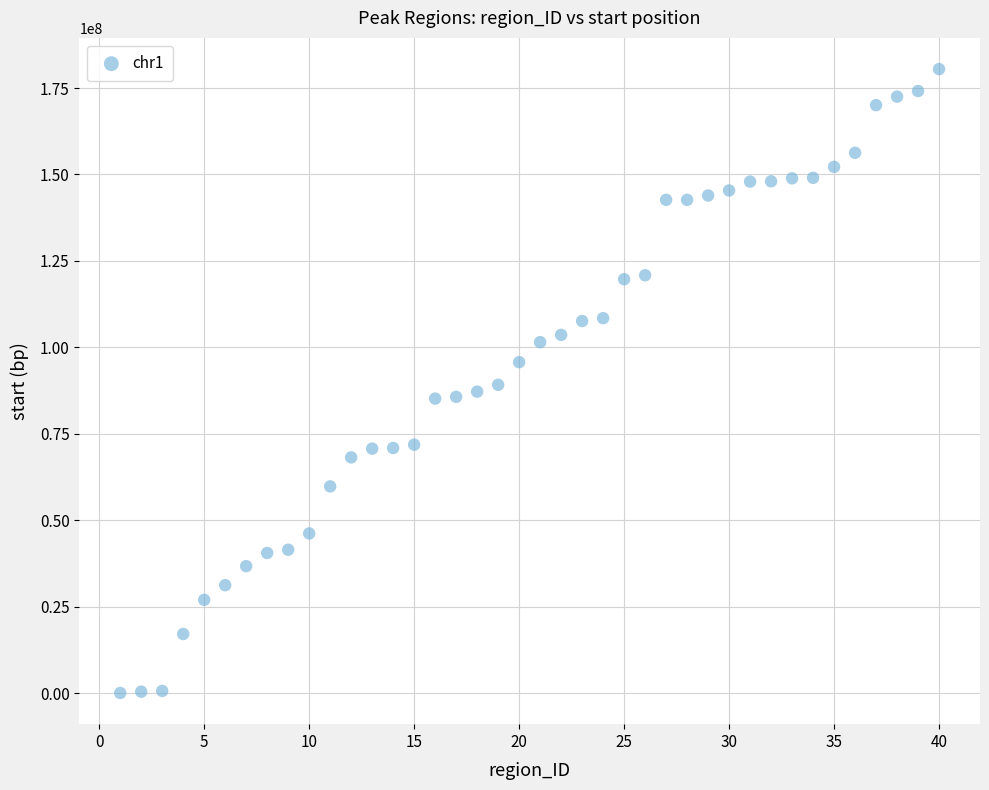

What is the range of X values (max minus min)?

39